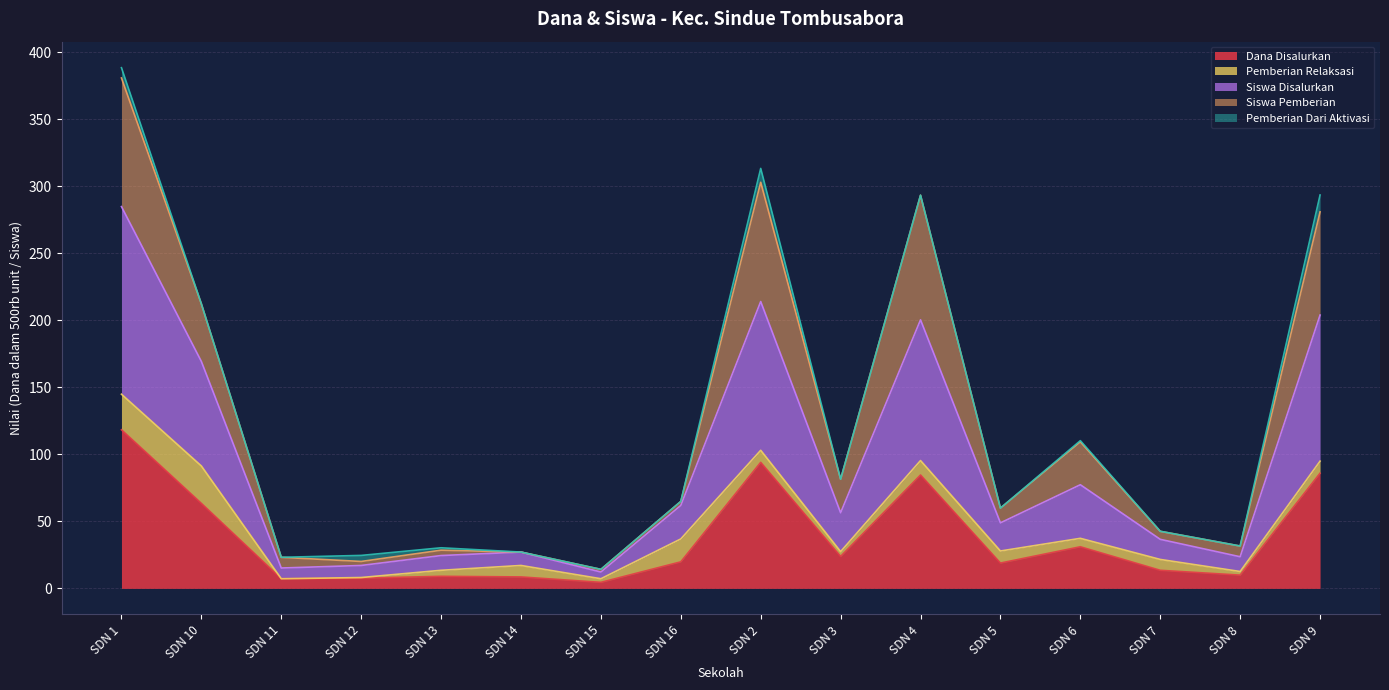

The value of Dana Disalurkan at SDN 2 is 94.0. True or false?

True